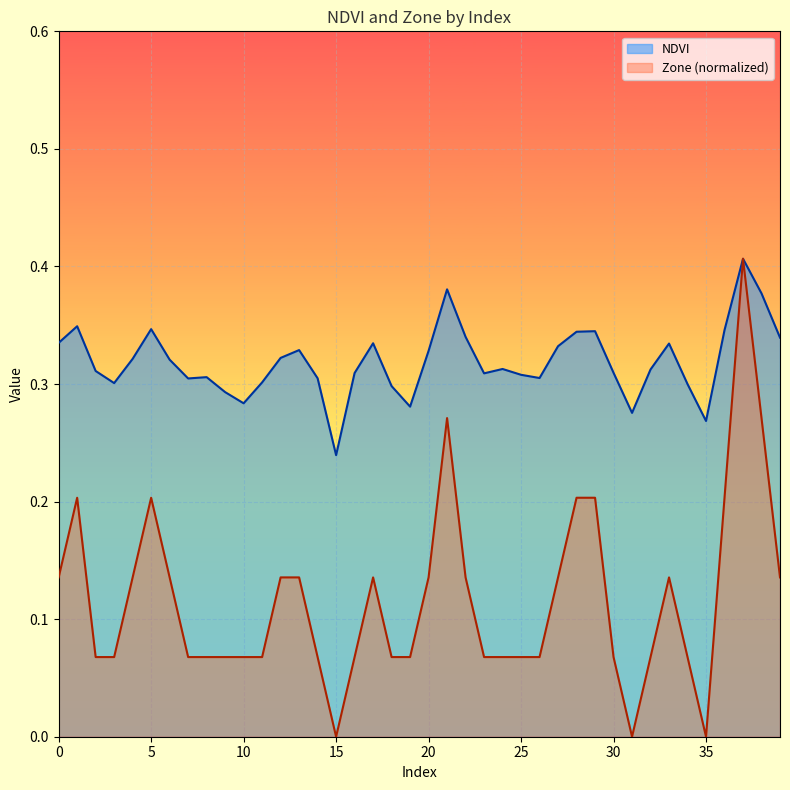

Which series changed the most between 10 and 27?

Zone